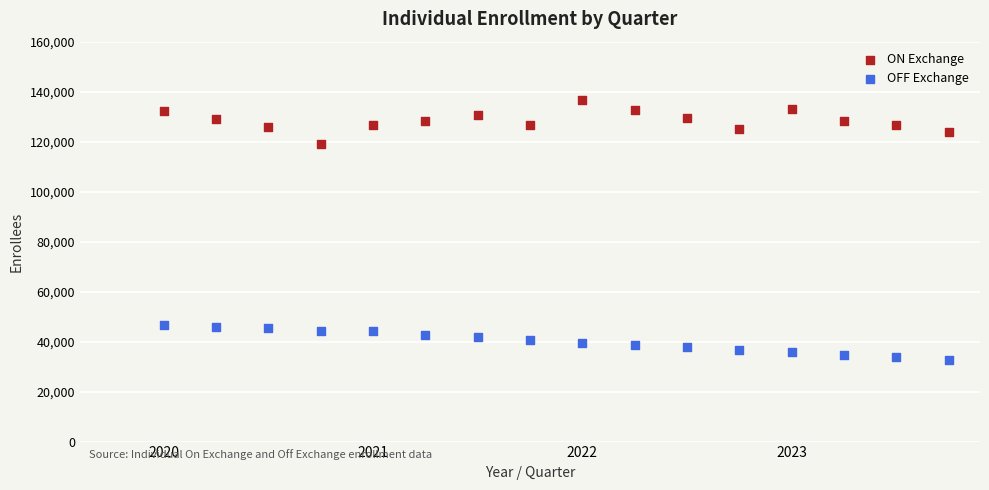

Which series reaches the maximum Y coordinate?

ON Exchange